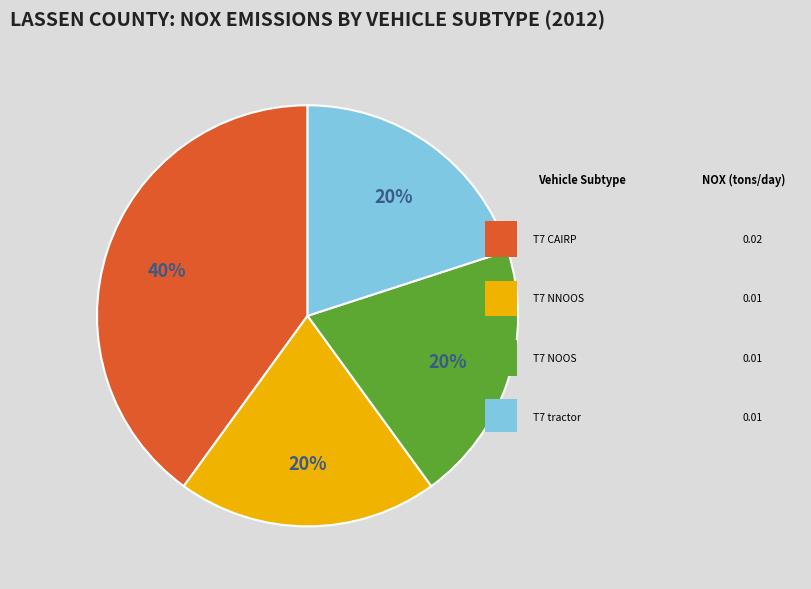

Is there a majority slice in this chart?

No